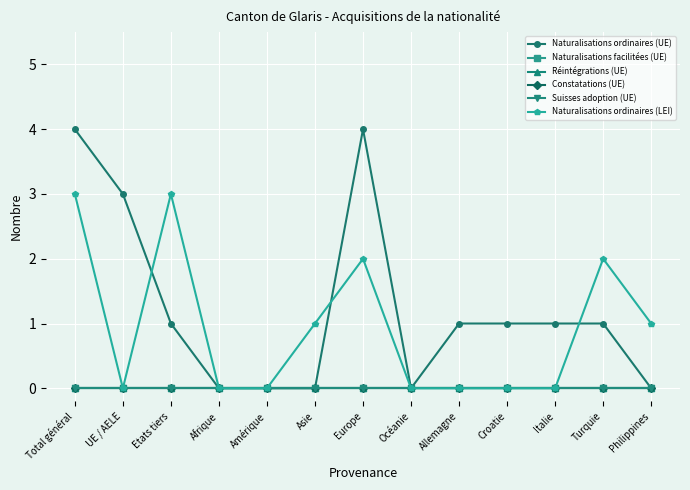

True or false: Suisses adoption (UE) and Naturalisations facilitées (UE) cross at least once.

False